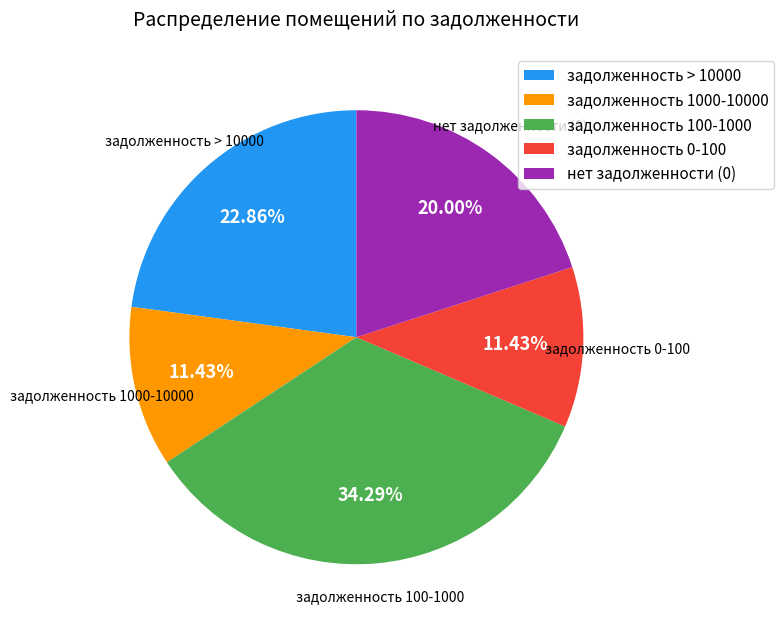

How many segments does this pie chart have?

5